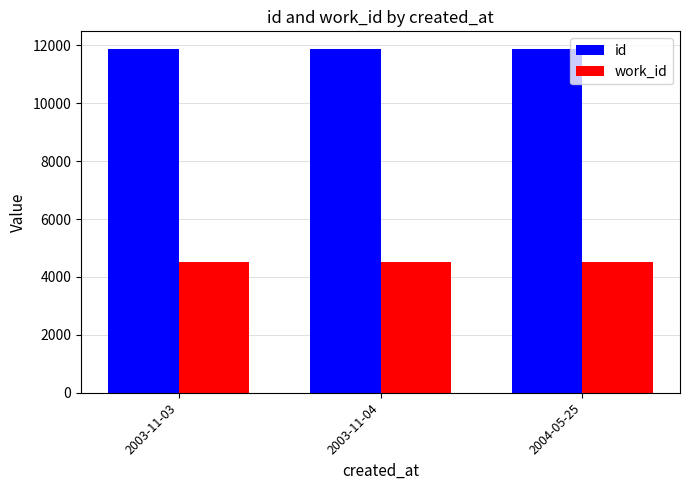

Is it true that work_id equals 3082 at 2003-11-04?

False